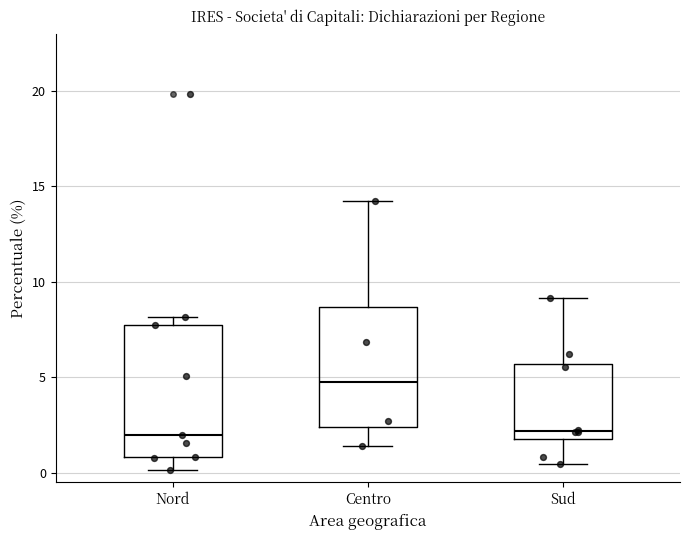

Reading left to right, read every box against the y-axis: the position of its median line, the range the box covers, and the ends of its whiskers. The values are not printed on the chart, so give them approximately, as read against the axis.

Nord: median 2.0, box 1.0 to 8.0, whiskers 0.0 to 8.0 (just above the box's upper edge)
Centro: median 5.0, box 2.5 to 8.5, whiskers 1.5 to 14.0
Sud: median 2.0 (just above the box's lower edge), box 2.0 to 5.5, whiskers 0.5 to 9.0